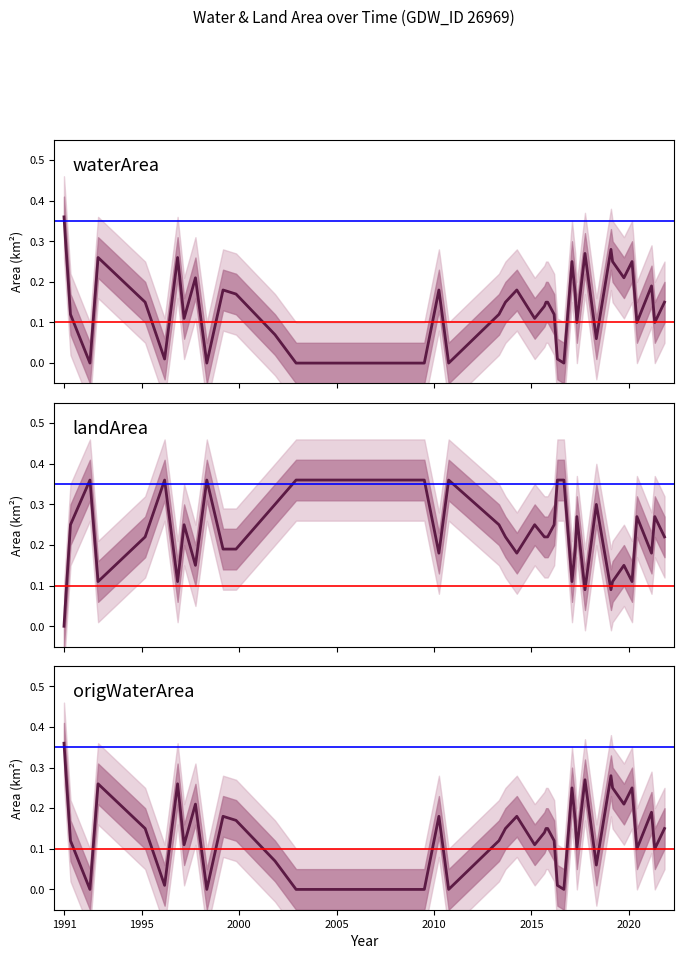

What are all the series names shown in the legend?

waterArea, landArea, origWaterArea